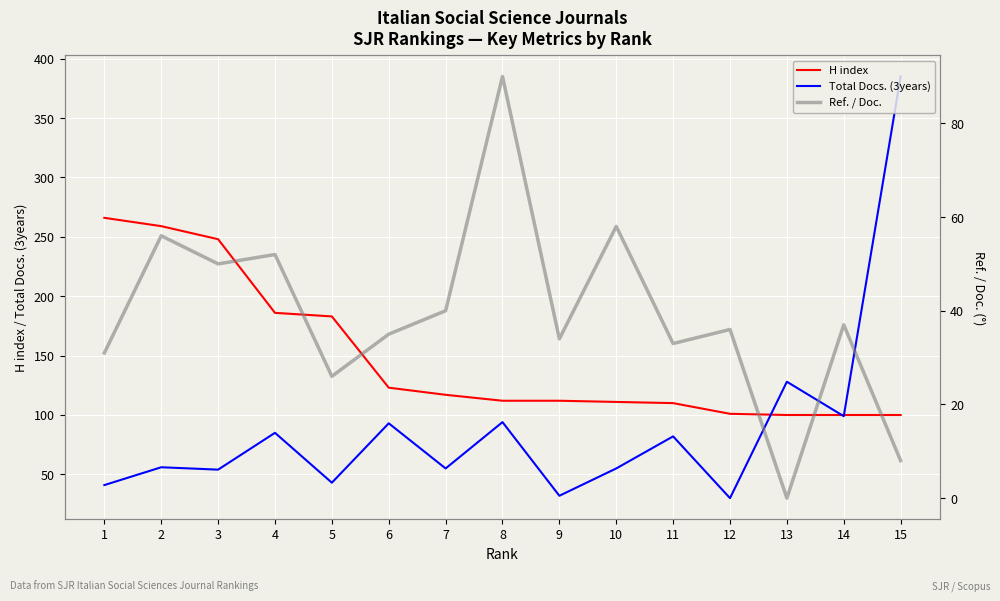

Reading right to left, list all the values displayed in this chart.

H index: 15=100	14=100	13=100	12=101	11=110	10=111	9=112	8=112	7=117	6=123	5=183	4=186	3=248	2=259	1=266
Total Docs. (3years): 15=385	14=99	13=128	12=30	11=82	10=55	9=32	8=94	7=55	6=93	5=43	4=85	3=54	2=56	1=41
Ref. / Doc.: 15=8	14=37	13=0	12=36	11=33	10=58	9=34	8=90	7=40	6=35	5=26	4=52	3=50	2=56	1=31